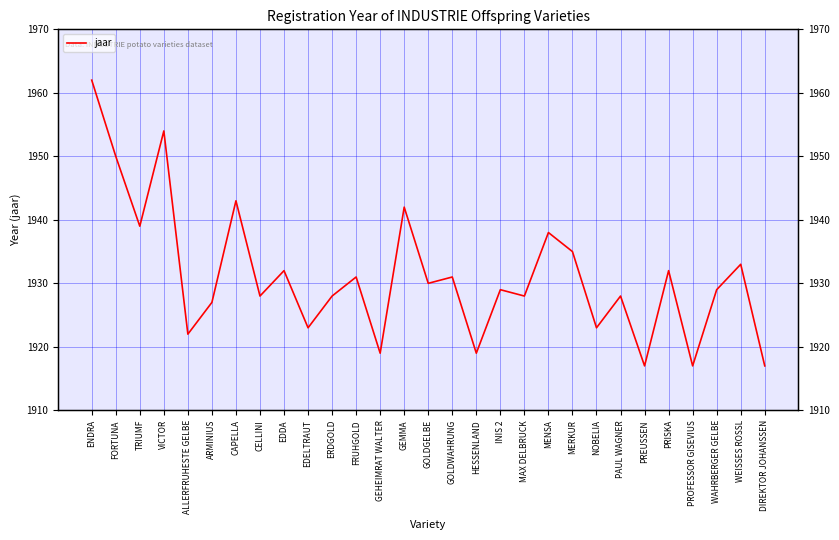

What is the sum of the values at ARMINIUS and FORTUNA?

3877